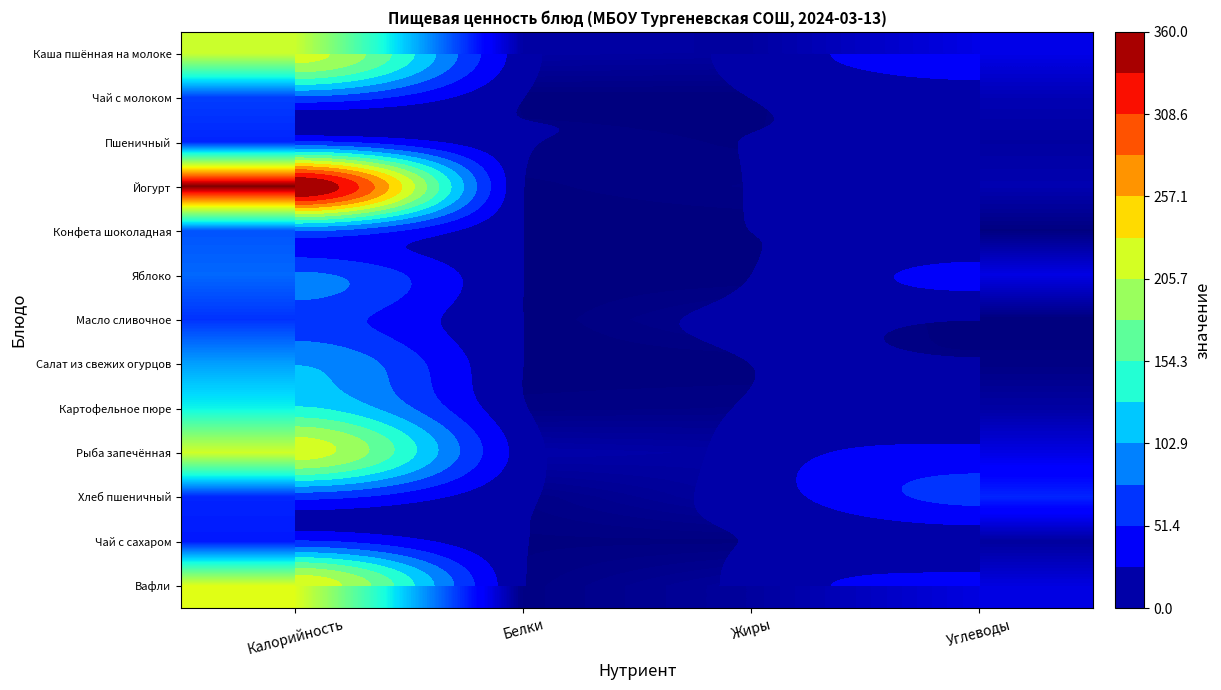

What is the difference between the highest and lowest values at Жиры?

12